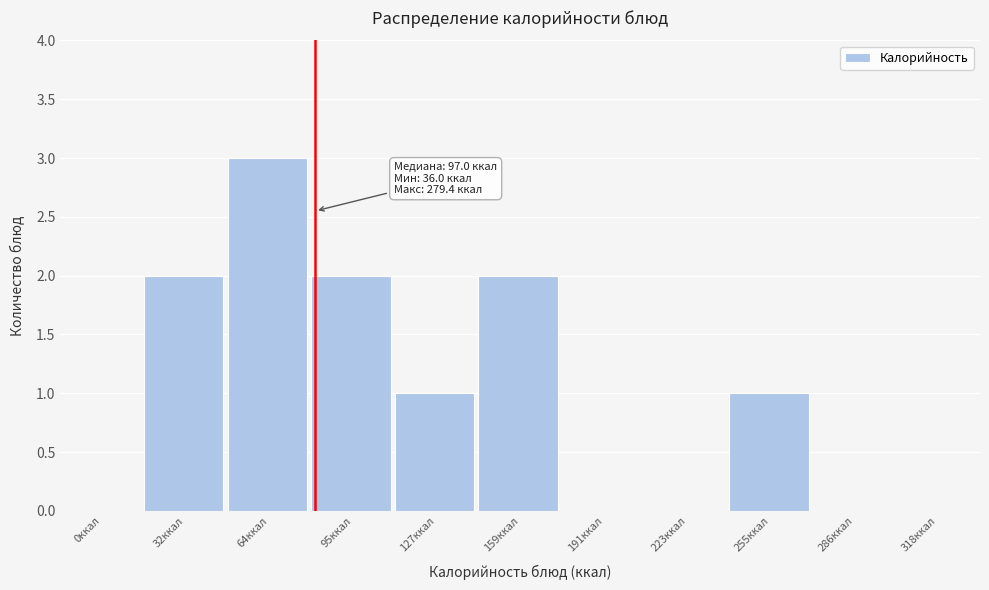

Reading right to left, list all the values displayed in this chart.

318ккал=0	286ккал=0	255ккал=1	223ккал=0	191ккал=0	159ккал=2	127ккал=1	95ккал=2	64ккал=3	32ккал=2	0ккал=0